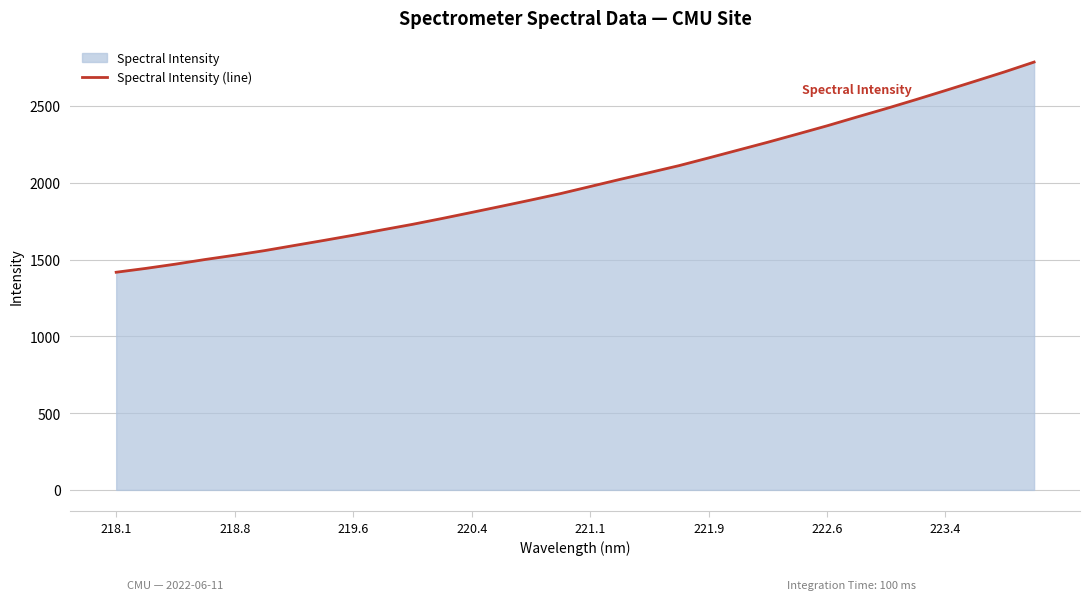

Reading left to right, list all the values displayed in this chart.

1417.2	1442.3	1470.0	1500.2	1528.1	1557.9	1591.2	1624.2	1658.2	1694.0	1729.3	1767.4	1807.0	1847.0	1887.7	1929.5	1975.5	2021.7	2066.3	2111.6	2161.8	2212.9	2264.0	2317.1	2370.8	2427.5	2483.3	2541.2	2600.6	2661.0	2721.9	2786.0